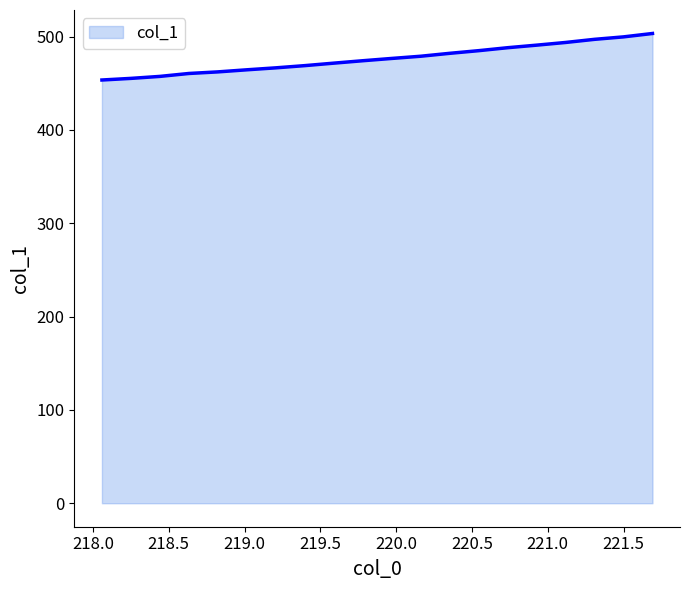

What is the difference between the second highest and second lowest values?

44.5